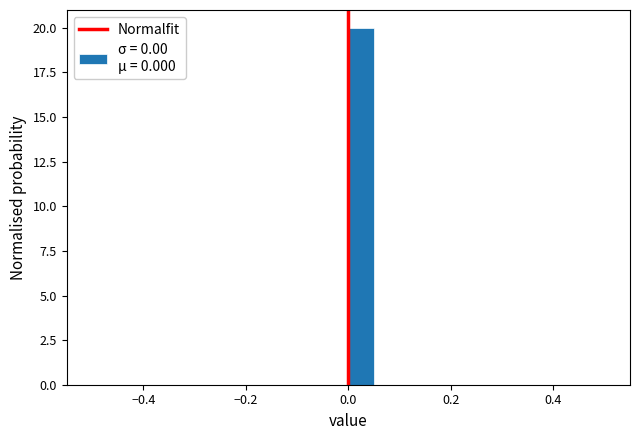

Around what value on the x-axis is the tallest bar? Give the approximate position of its centre, as read against the axis.

0.02